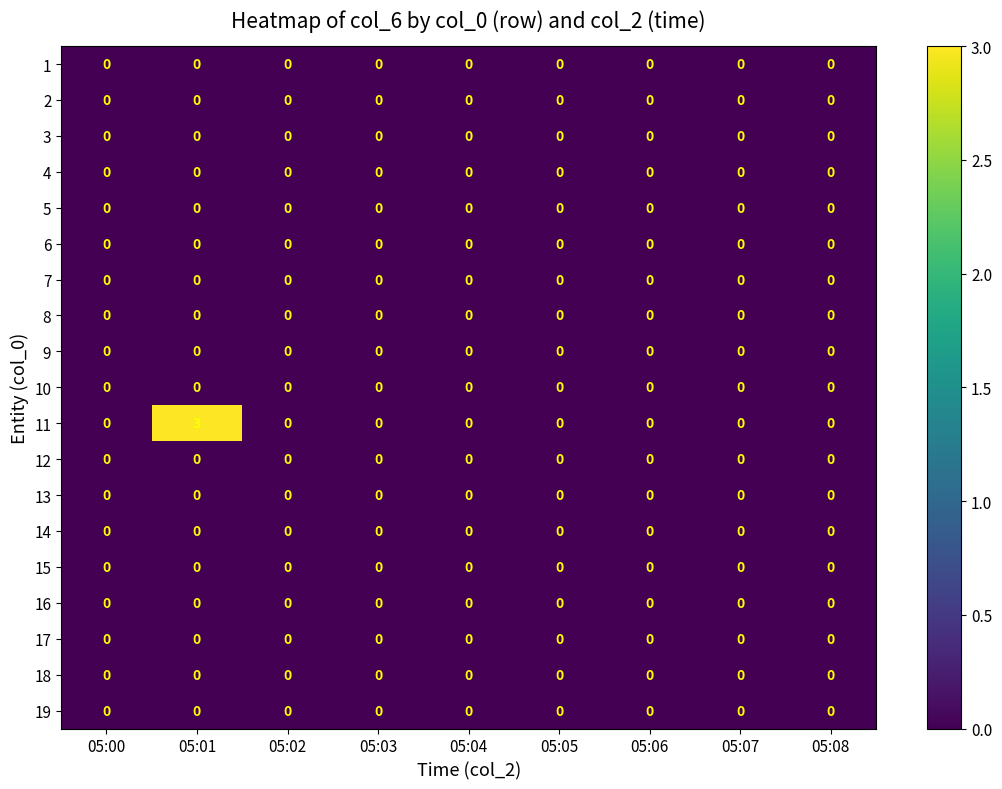

Which series has the largest total across all categories?

11